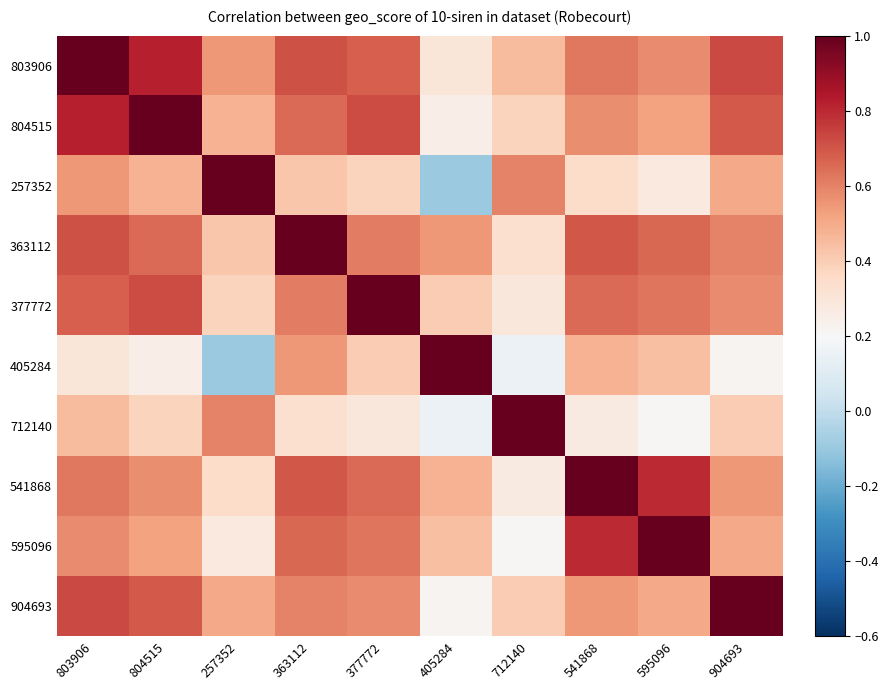

Reading right to left, extract all data points from this chart.

803906: 904693=0.7	595096=0.6	541868=0.6	712140=0.5	405284=0.3	377772=0.7	363112=0.7	257352=0.6	804515=0.8	803906=1.0
804515: 904693=0.7	595096=0.5	541868=0.6	712140=0.4	405284=0.2	377772=0.7	363112=0.7	257352=0.5	804515=1.0	803906=0.8
257352: 904693=0.5	595096=0.3	541868=0.3	712140=0.6	405284=-0.1	377772=0.4	363112=0.4	257352=1.0	804515=0.5	803906=0.6
363112: 904693=0.6	595096=0.7	541868=0.7	712140=0.3	405284=0.6	377772=0.6	363112=1.0	257352=0.4	804515=0.7	803906=0.7
377772: 904693=0.6	595096=0.6	541868=0.7	712140=0.3	405284=0.4	377772=1.0	363112=0.6	257352=0.4	804515=0.7	803906=0.7
405284: 904693=0.2	595096=0.4	541868=0.5	712140=0.1	405284=1.0	377772=0.4	363112=0.6	257352=-0.1	804515=0.2	803906=0.3
712140: 904693=0.4	595096=0.2	541868=0.3	712140=1.0	405284=0.1	377772=0.3	363112=0.3	257352=0.6	804515=0.4	803906=0.5
541868: 904693=0.6	595096=0.8	541868=1.0	712140=0.3	405284=0.5	377772=0.7	363112=0.7	257352=0.3	804515=0.6	803906=0.6
595096: 904693=0.5	595096=1.0	541868=0.8	712140=0.2	405284=0.4	377772=0.6	363112=0.7	257352=0.3	804515=0.5	803906=0.6
904693: 904693=1.0	595096=0.5	541868=0.6	712140=0.4	405284=0.2	377772=0.6	363112=0.6	257352=0.5	804515=0.7	803906=0.7